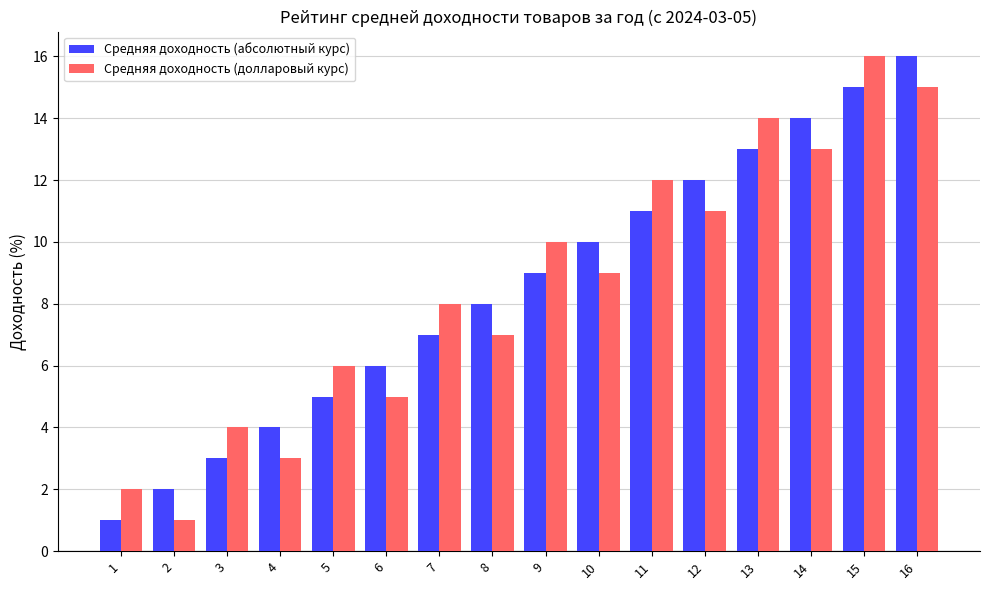

Which series changed the most between 10 and 11?

Средняя доходность (долларовый курс)